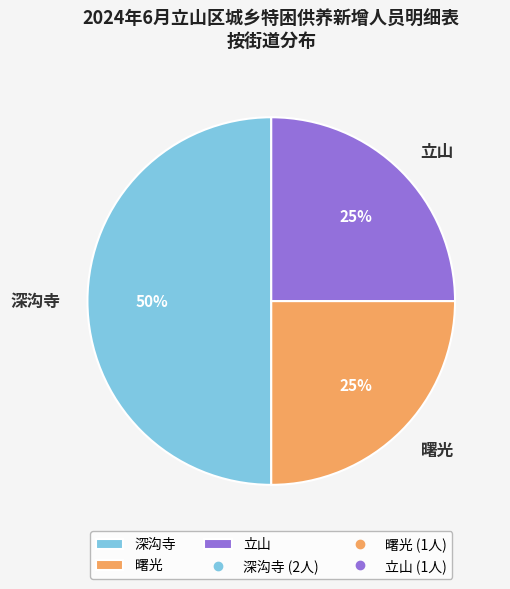

To the nearest percent, what is the difference between the 深沟寺 and 立山 slice percentages?

25%